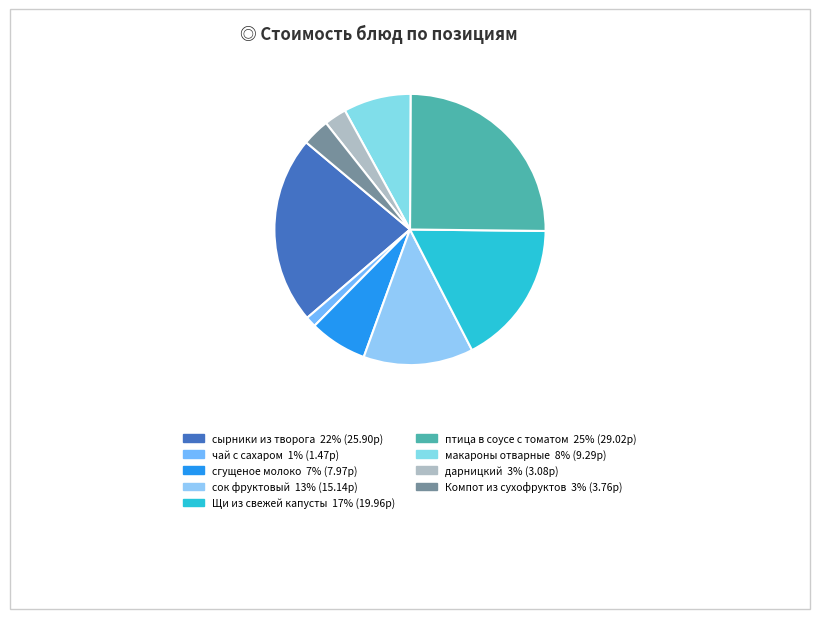

Count the number of slices in the pie.

9